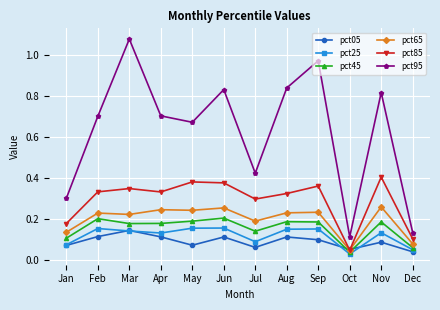

Which series has the largest range (max minus min)?

pct95